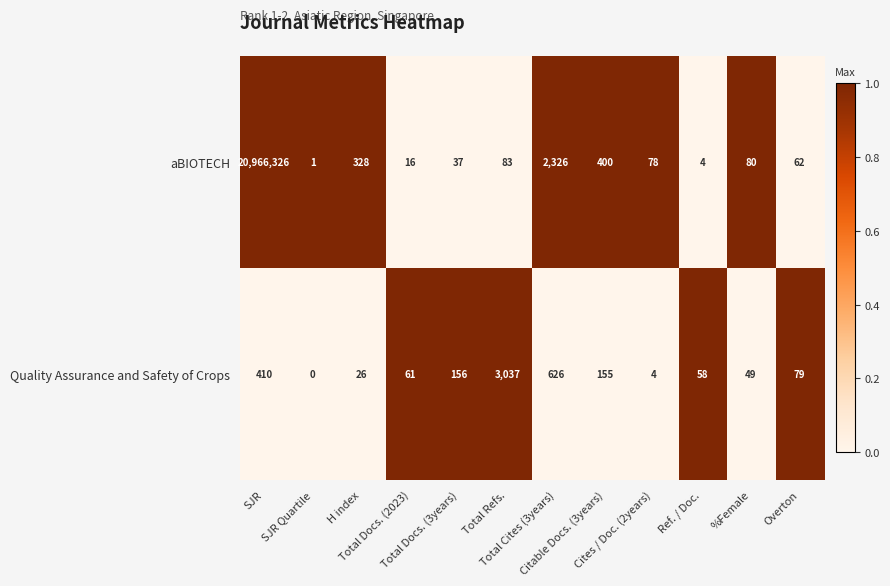

Rank the series by their average value, from highest to lowest.

aBIOTECH, Quality Assurance and Safety of Crops